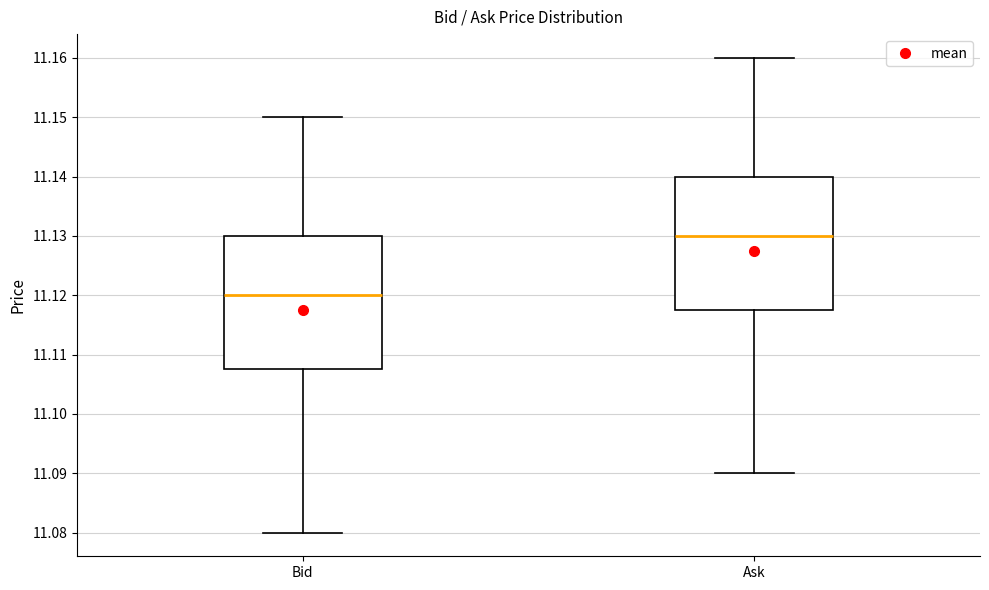

Where is the upper edge of the box for Bid on the y-axis? The values are not printed on the chart, so give them approximately, as read against the axis.

11.130